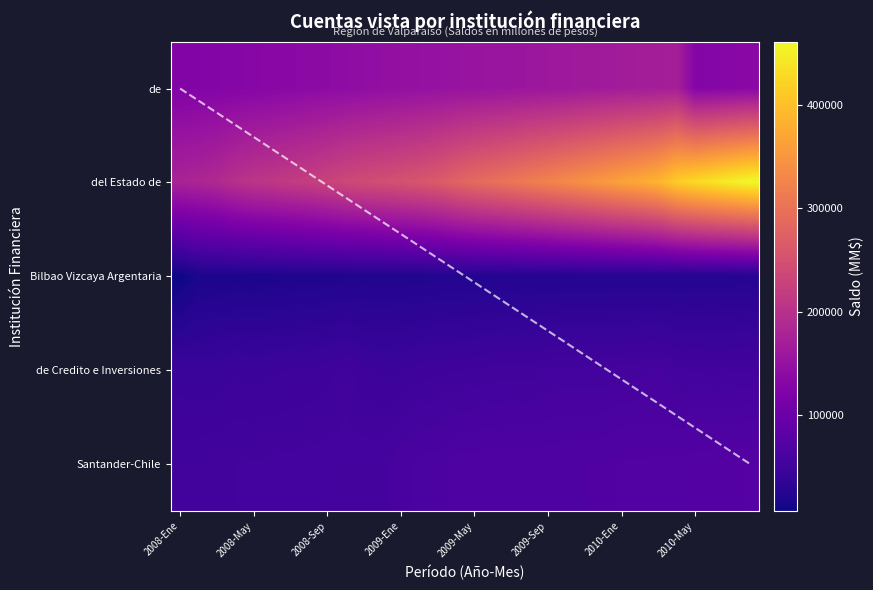

How many data points in Banco Bilbao Vizcaya Argentaria. Chile are above 23728?

15